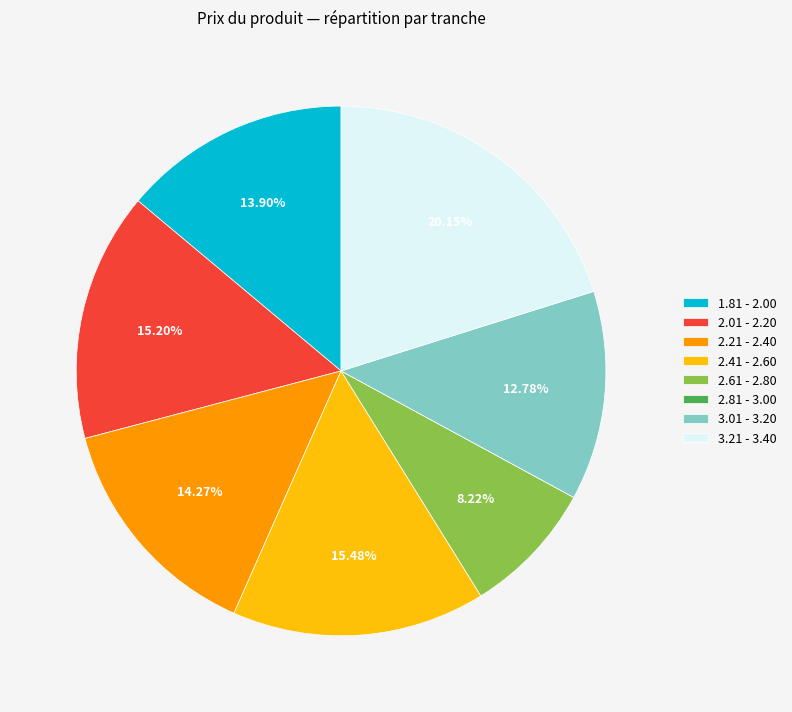

Does 3.21 - 3.40 account for over 50% of the chart?

No